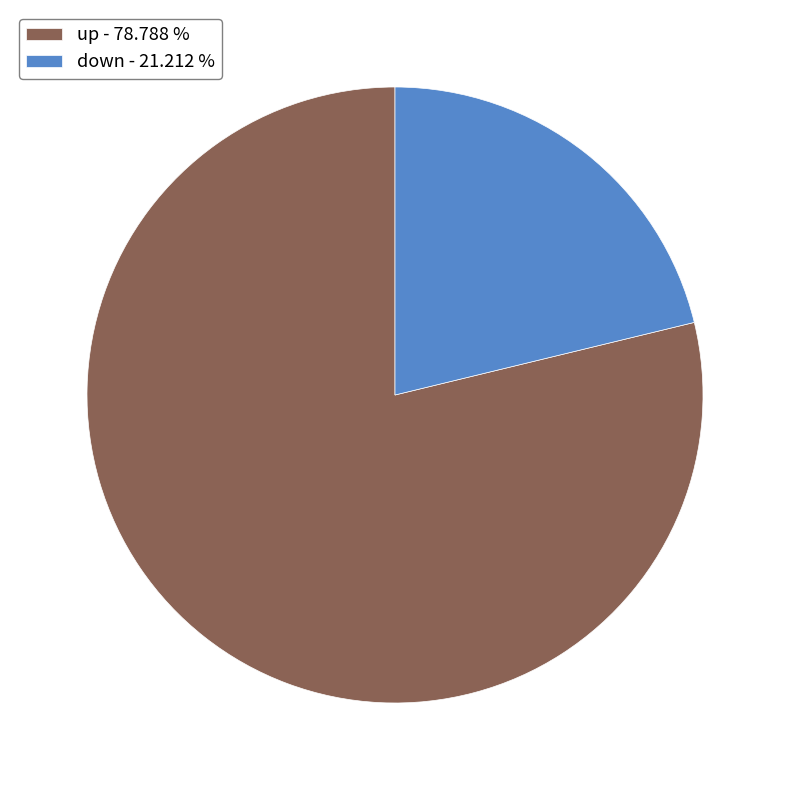

Rank the categories by value from lowest to highest.

down, up